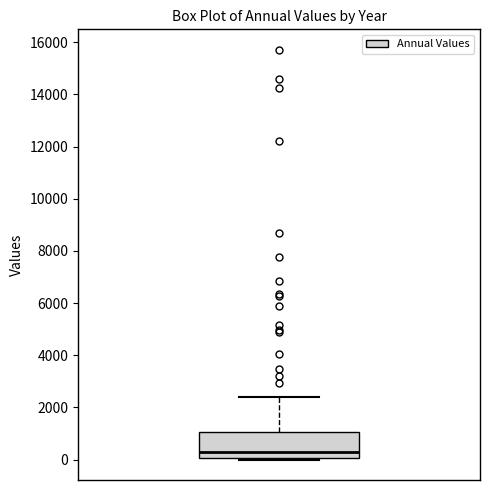

Read this box plot against the y-axis: the position of the median line, the range covered by the box, and the ends of both whiskers. The values are not printed on the chart, so give them approximately, as read against the axis.

median 400, box 0 to 1000, whiskers 0 to 2400